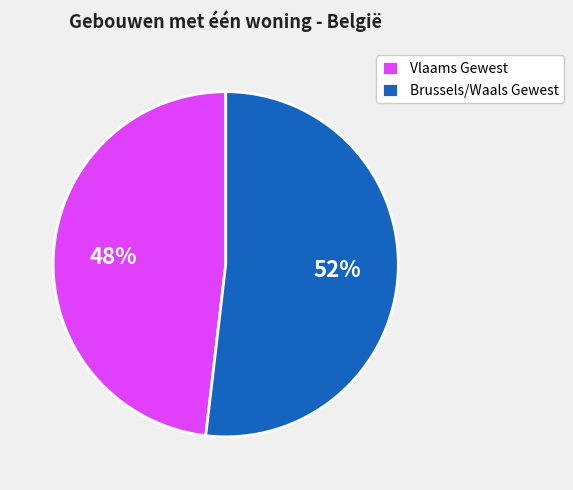

Rank the categories by value from highest to lowest.

Brussels/Waals Gewest, Vlaams Gewest